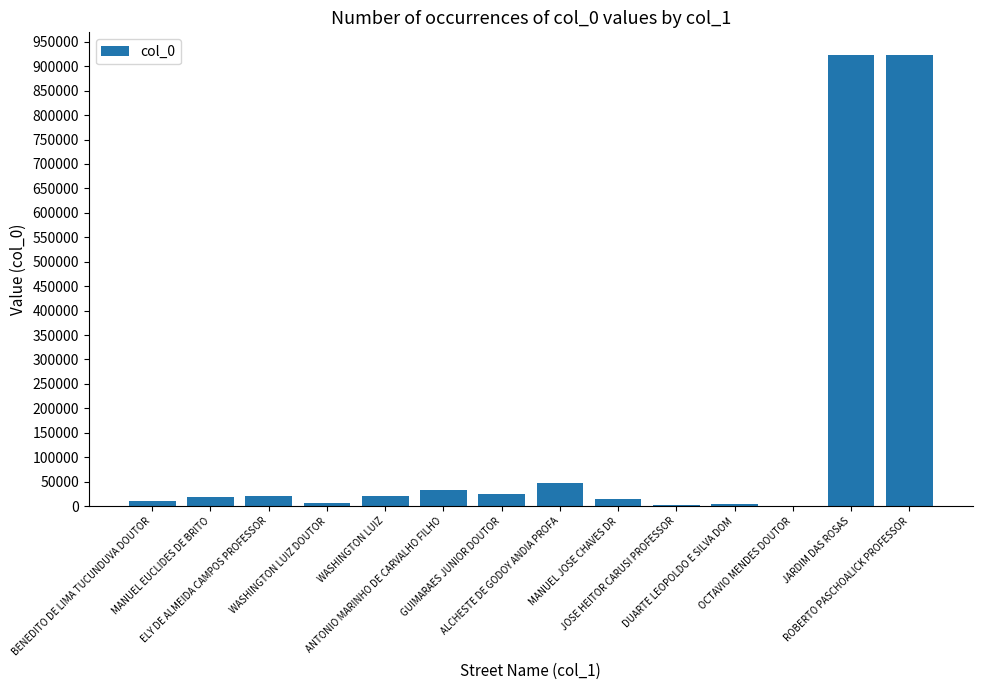

What is the greatest value displayed?

923114